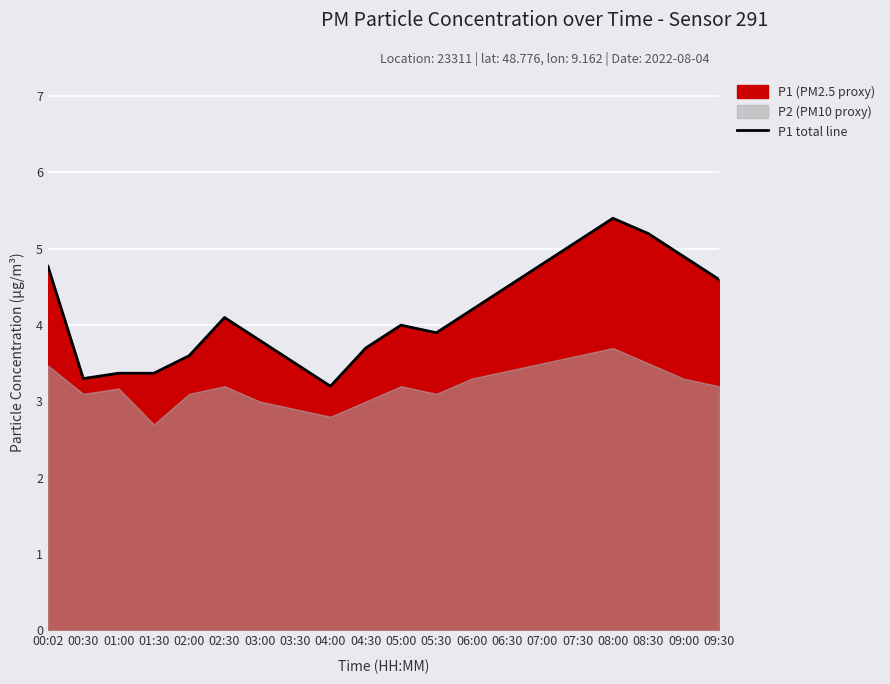

What is the change in value from 07:30 to 08:30?

+0.1